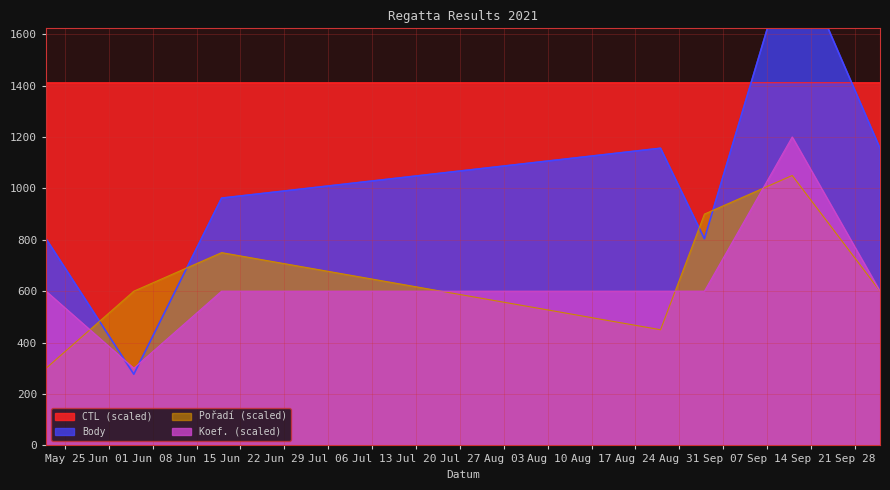

What position from the right is 2021-09-18?

2